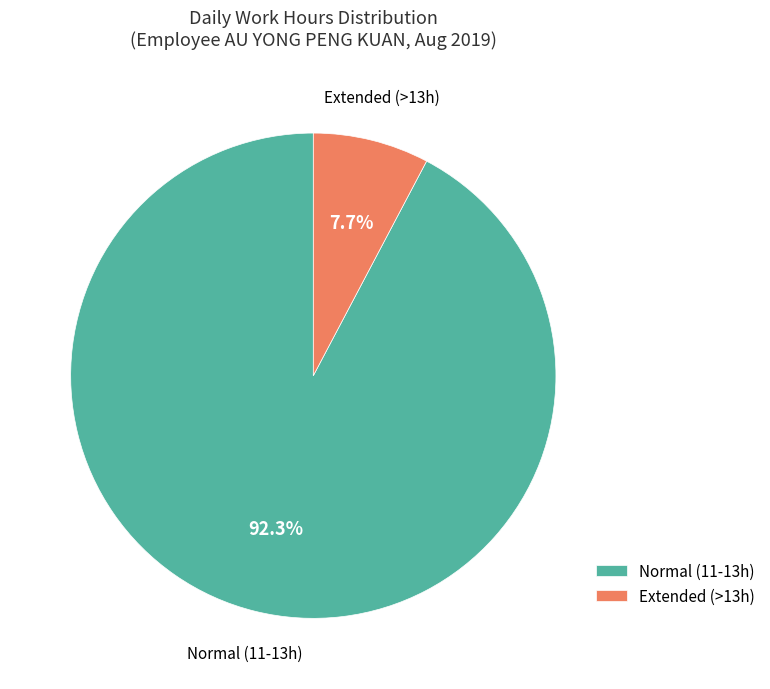

Which slice represents more than half of the pie?

Normal (11-13h)